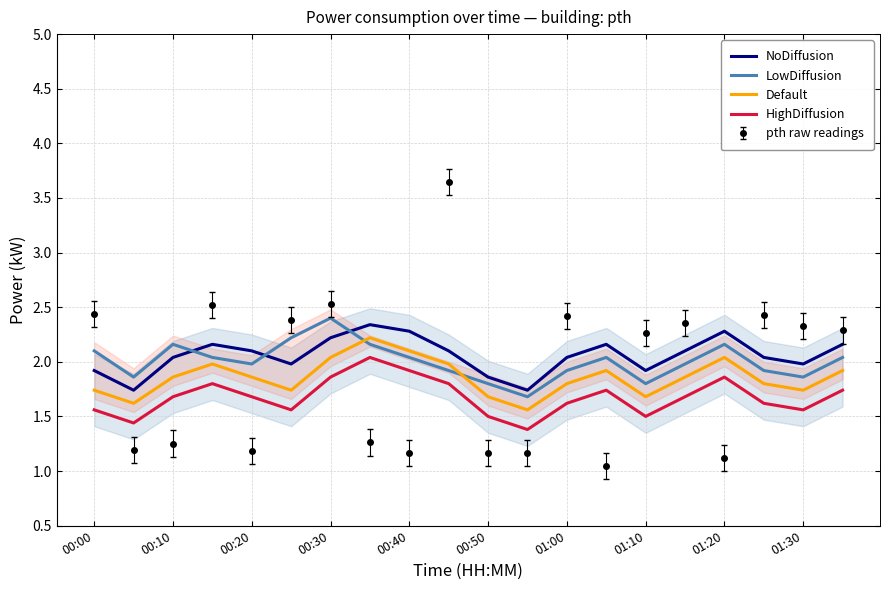

What value does the LowDiffusion series have at 01:00?

1.9